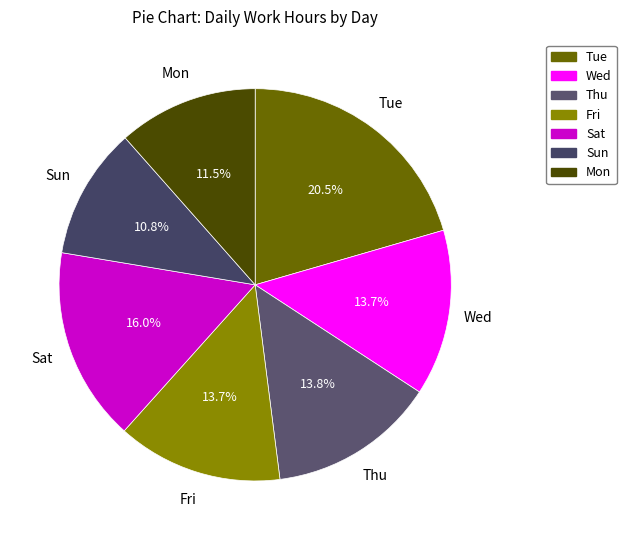

To the nearest percent, what is the difference between the Thu and Sun slice percentages?

3%